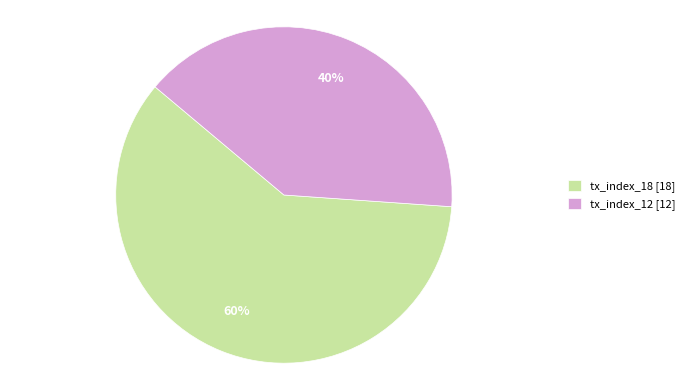

What is the largest slice in the pie chart?

tx_index_18